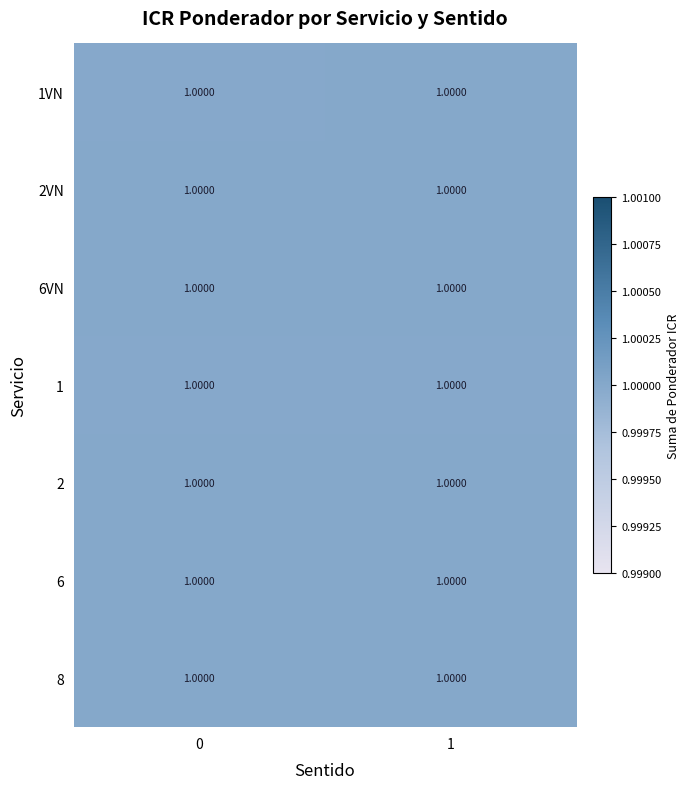

Reading left to right, extract all data points from this chart.

sentido: 0.0	1.0	0.0	1.0	0.0	1.0	0.0	1.0	0.0	1.0	0.0	1.0	0.0	1.0
icr: 1.0	1.0	1.0	1.0	1.0	1.0	1.0	1.0	1.0	1.0	1.0	1.0	1.0	1.0